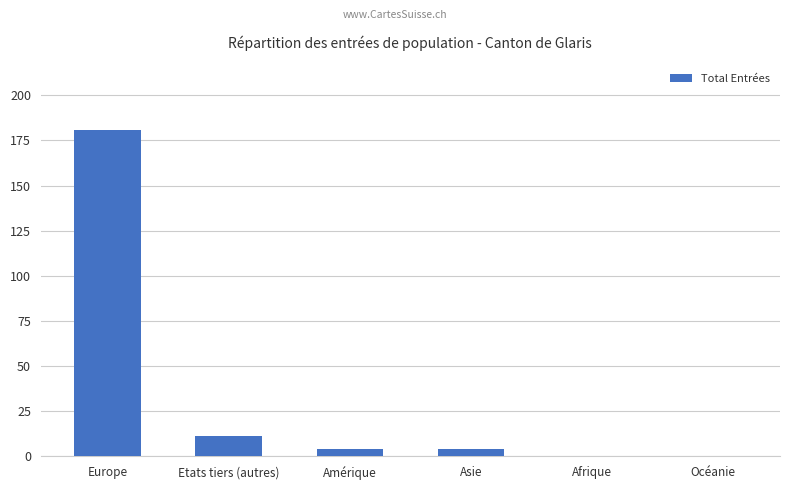

What is the average value?

33